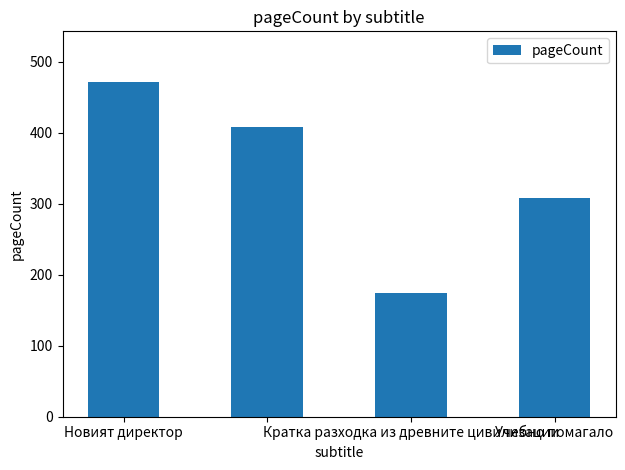

Reading left to right, what are all the values shown in this chart?

472	408	174	308